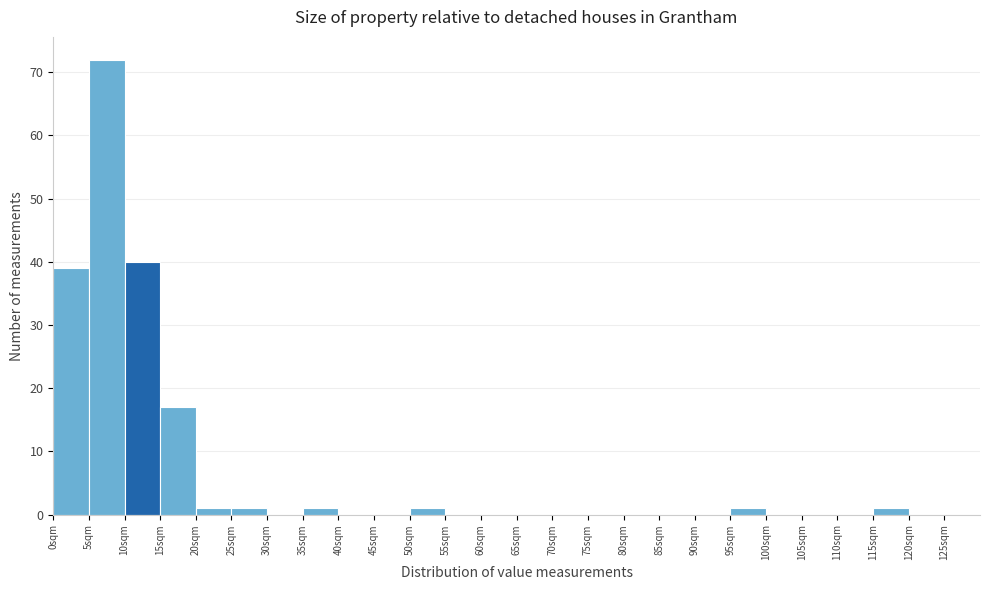

Reading left to right, transcribe this chart: for each bar, give the range it covers on the x-axis and its height. The values are not printed on the chart, so give them approximately, as read against the axis.

0 to 5: 39
5 to 10: 72
10 to 15: 40
15 to 20: 17
20 to 25: 1
25 to 30: 1
30 to 35: 0
35 to 40: 1
40 to 45: 0
45 to 50: 0
50 to 55: 1
55 to 60: 0
60 to 65: 0
65 to 70: 0
70 to 75: 0
75 to 80: 0
80 to 85: 0
85 to 90: 0
90 to 95: 0
95 to 100: 1
100 to 105: 0
105 to 110: 0
110 to 115: 0
115 to 120: 1
120 to 125: 0